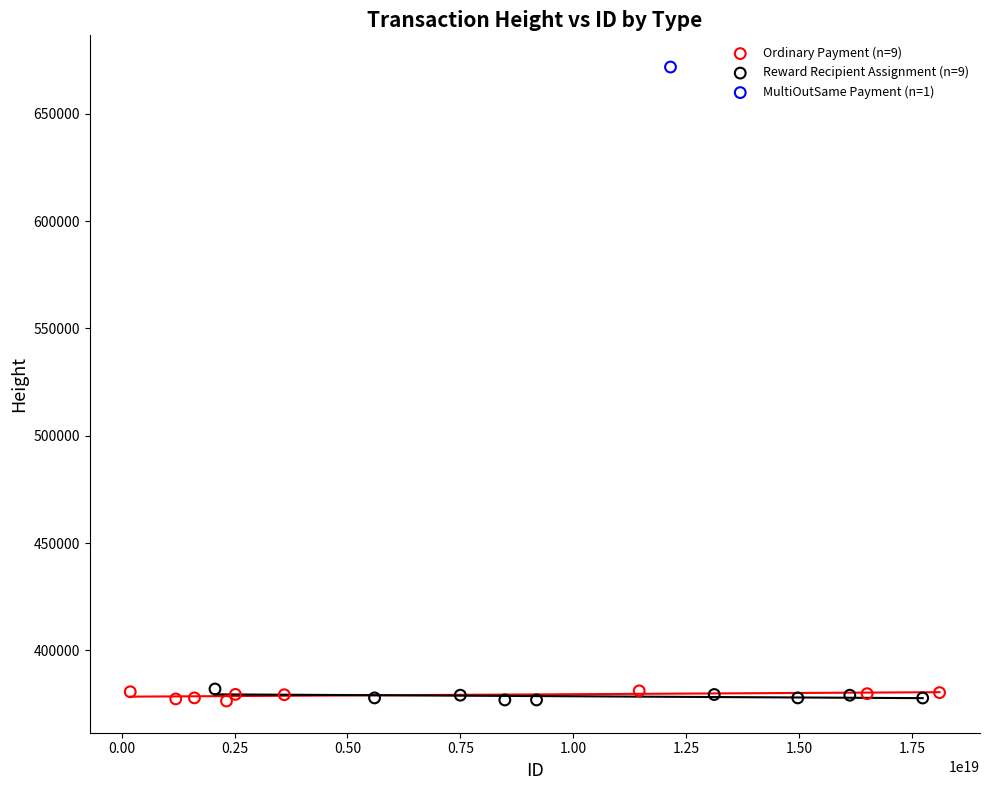

What are all the series names shown in the legend?

Ordinary Payment (n=9), Reward Recipient Assignment (n=9), MultiOutSame Payment (n=1)